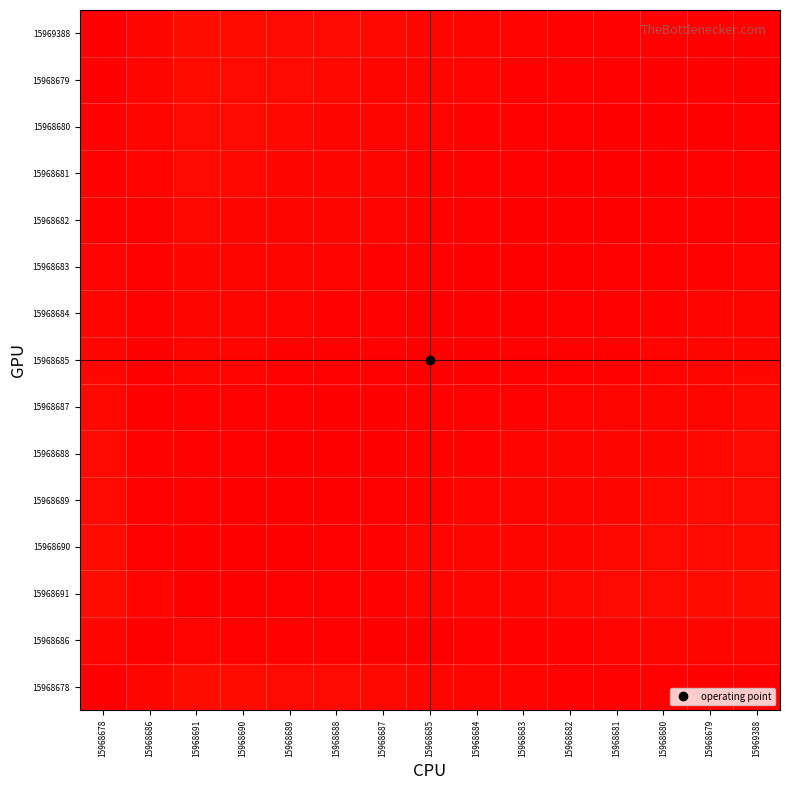

Reading left to right, list all the values displayed in this chart.

15968678: 15968678=0.0	15968686=0.0	15968691=0.0	15968690=0.0	15968689=0.0	15968688=0.0	15968687=0.0	15968685=0.0	15968684=0.0	15968683=0.0	15968682=0.0	15968681=0.0	15968680=0.0	15968679=0.0	15969388=1.0
15968686: 15968678=0.0	15968686=0.0	15968691=0.0	15968690=0.0	15968689=0.0	15968688=0.0	15968687=0.0	15968685=0.0	15968684=0.0	15968683=0.0	15968682=0.0	15968681=0.0	15968680=0.0	15968679=0.0	15969388=1.0
15968691: 15968678=0.0	15968686=0.0	15968691=0.0	15968690=0.0	15968689=0.0	15968688=0.0	15968687=0.0	15968685=0.0	15968684=0.0	15968683=0.0	15968682=0.0	15968681=0.0	15968680=0.0	15968679=0.0	15969388=1.0
15968690: 15968678=0.0	15968686=0.0	15968691=0.0	15968690=0.0	15968689=0.0	15968688=0.0	15968687=0.0	15968685=0.0	15968684=0.0	15968683=0.0	15968682=0.0	15968681=0.0	15968680=0.0	15968679=0.0	15969388=1.0
15968689: 15968678=0.0	15968686=0.0	15968691=0.0	15968690=0.0	15968689=0.0	15968688=0.0	15968687=0.0	15968685=0.0	15968684=0.0	15968683=0.0	15968682=0.0	15968681=0.0	15968680=0.0	15968679=0.0	15969388=1.0
15968688: 15968678=0.0	15968686=0.0	15968691=0.0	15968690=0.0	15968689=0.0	15968688=0.0	15968687=0.0	15968685=0.0	15968684=0.0	15968683=0.0	15968682=0.0	15968681=0.0	15968680=0.0	15968679=0.0	15969388=1.0
15968687: 15968678=0.0	15968686=0.0	15968691=0.0	15968690=0.0	15968689=0.0	15968688=0.0	15968687=0.0	15968685=0.0	15968684=0.0	15968683=0.0	15968682=0.0	15968681=0.0	15968680=0.0	15968679=0.0	15969388=1.0
15968685: 15968678=0.0	15968686=0.0	15968691=0.0	15968690=0.0	15968689=0.0	15968688=0.0	15968687=0.0	15968685=0.0	15968684=0.0	15968683=0.0	15968682=0.0	15968681=0.0	15968680=0.0	15968679=0.0	15969388=1.0
15968684: 15968678=0.0	15968686=0.0	15968691=0.0	15968690=0.0	15968689=0.0	15968688=0.0	15968687=0.0	15968685=0.0	15968684=0.0	15968683=0.0	15968682=0.0	15968681=0.0	15968680=0.0	15968679=0.0	15969388=1.0
15968683: 15968678=0.0	15968686=0.0	15968691=0.0	15968690=0.0	15968689=0.0	15968688=0.0	15968687=0.0	15968685=0.0	15968684=0.0	15968683=0.0	15968682=0.0	15968681=0.0	15968680=0.0	15968679=0.0	15969388=1.0
15968682: 15968678=0.0	15968686=0.0	15968691=0.0	15968690=0.0	15968689=0.0	15968688=0.0	15968687=0.0	15968685=0.0	15968684=0.0	15968683=0.0	15968682=0.0	15968681=0.0	15968680=0.0	15968679=0.0	15969388=1.0
15968681: 15968678=0.0	15968686=0.0	15968691=0.0	15968690=0.0	15968689=0.0	15968688=0.0	15968687=0.0	15968685=0.0	15968684=0.0	15968683=0.0	15968682=0.0	15968681=0.0	15968680=0.0	15968679=0.0	15969388=1.0
15968680: 15968678=0.0	15968686=0.0	15968691=0.0	15968690=0.0	15968689=0.0	15968688=0.0	15968687=0.0	15968685=0.0	15968684=0.0	15968683=0.0	15968682=0.0	15968681=0.0	15968680=0.0	15968679=0.0	15969388=1.0
15968679: 15968678=0.0	15968686=0.0	15968691=0.0	15968690=0.0	15968689=0.0	15968688=0.0	15968687=0.0	15968685=0.0	15968684=0.0	15968683=0.0	15968682=0.0	15968681=0.0	15968680=0.0	15968679=0.0	15969388=1.0
15969388: 15968678=1.0	15968686=1.0	15968691=1.0	15968690=1.0	15968689=1.0	15968688=1.0	15968687=1.0	15968685=1.0	15968684=1.0	15968683=1.0	15968682=1.0	15968681=1.0	15968680=1.0	15968679=1.0	15969388=0.0